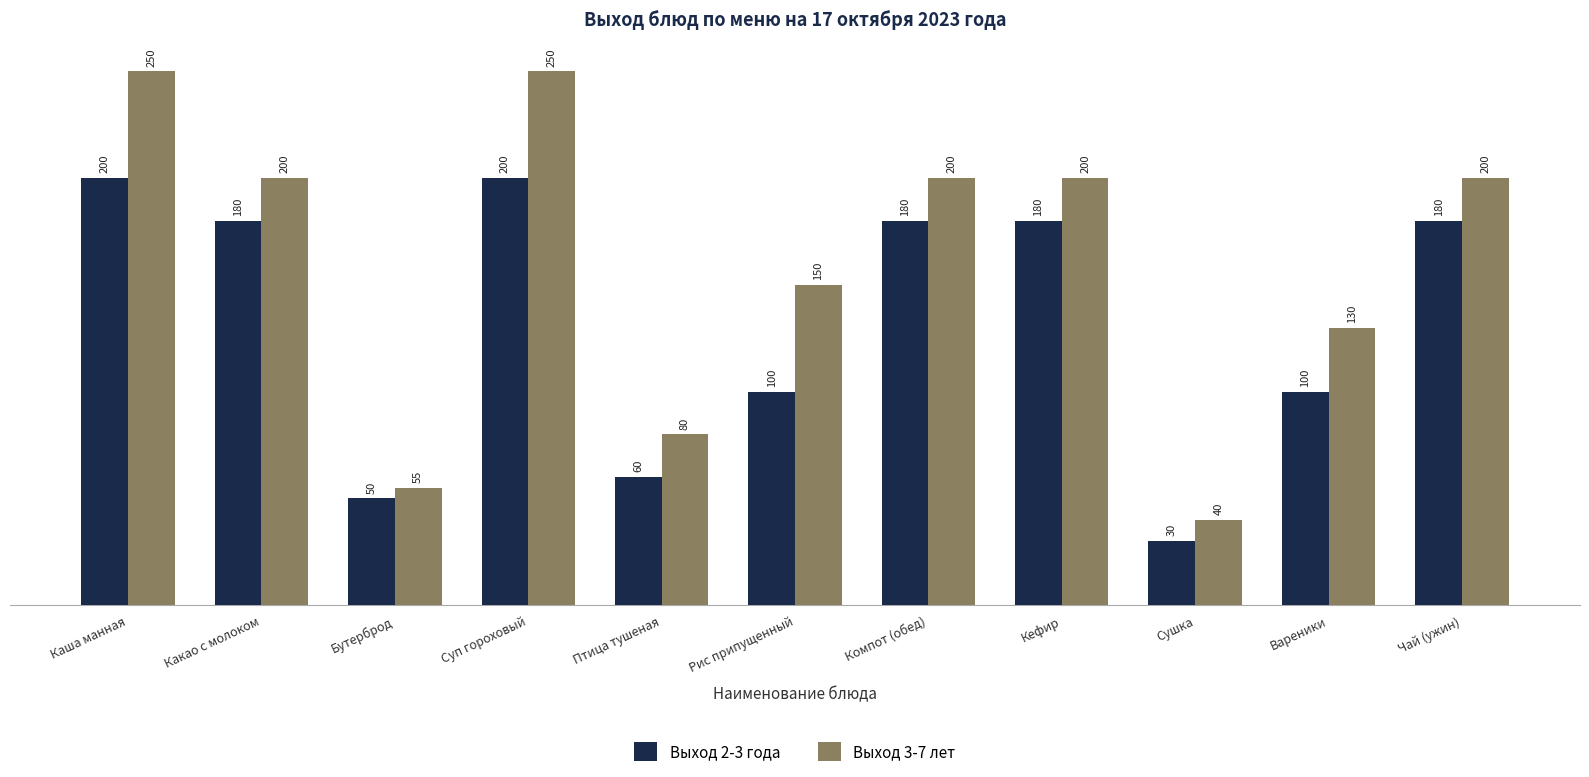

What is the value of the Выход 2-3 года bar at the 4th from the left?

200